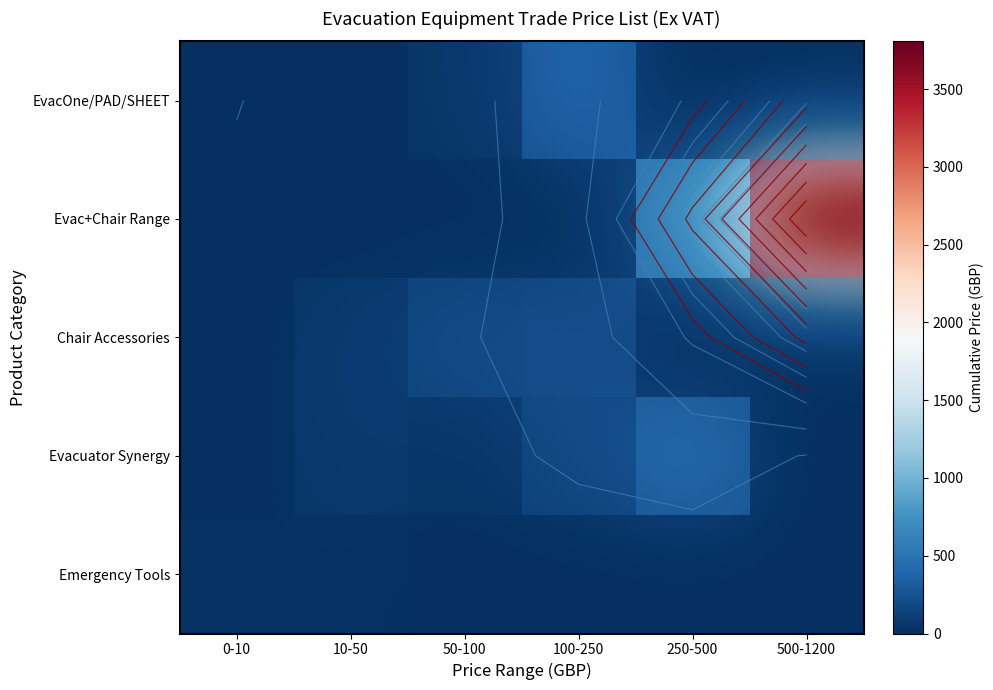

Between 500-1200 and 0-10, which is larger?

500-1200